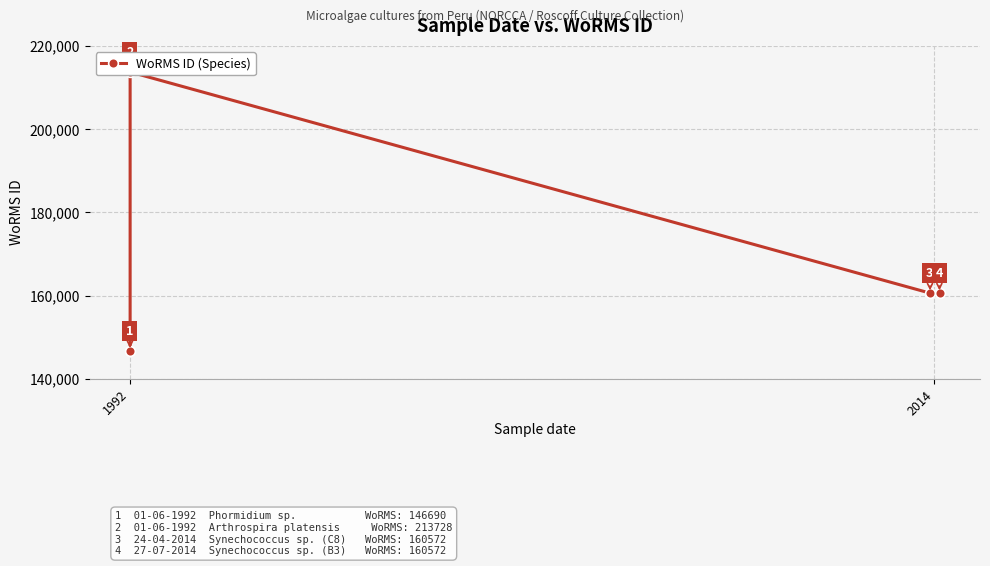

What is the label of the 1st point from the left?

1992